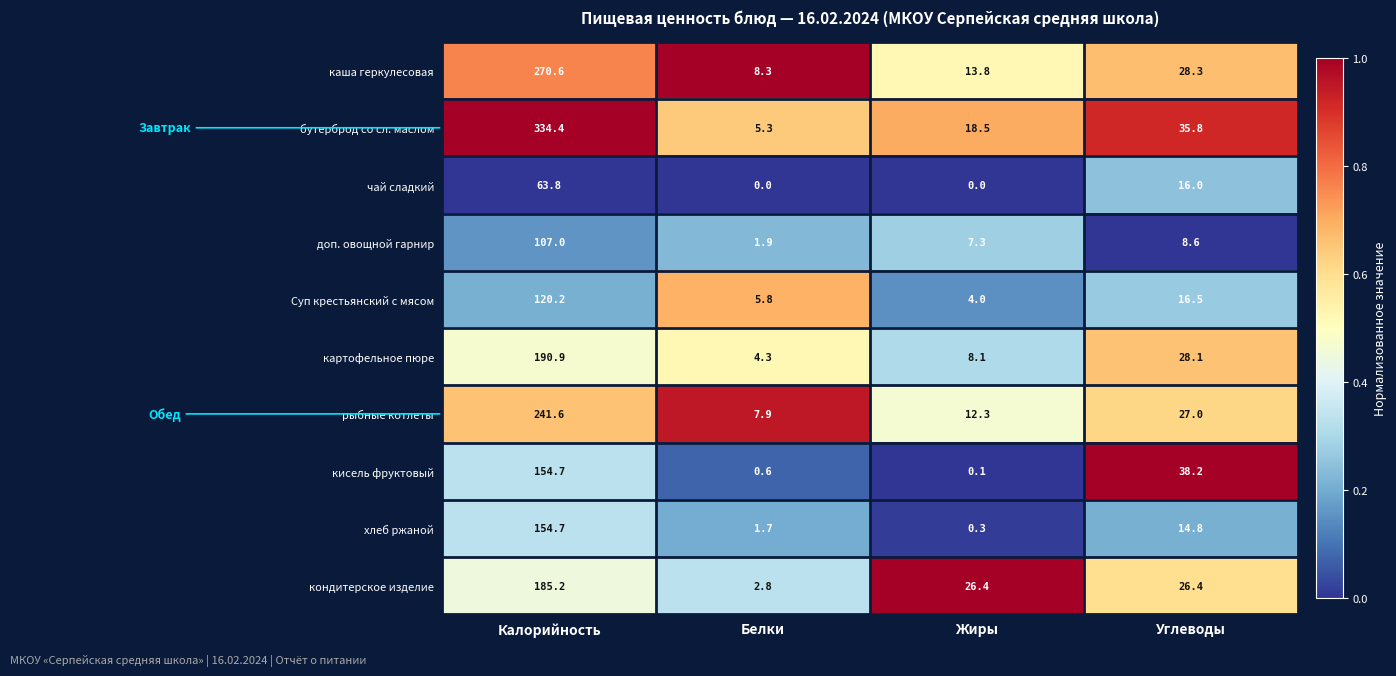

Is it true that доп. овощной гарнир equals 2.2 at Жиры?

False